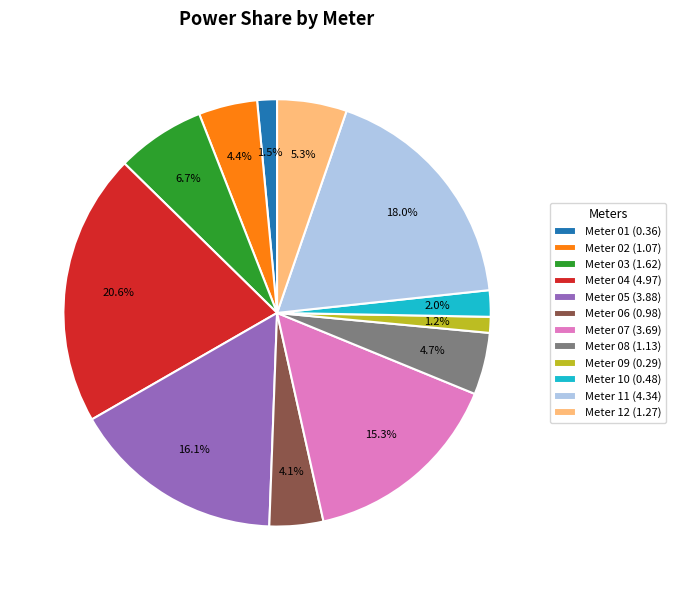

What percentage do Meter 02 (1.07) and Meter 10 (0.48) together represent?

6.4%